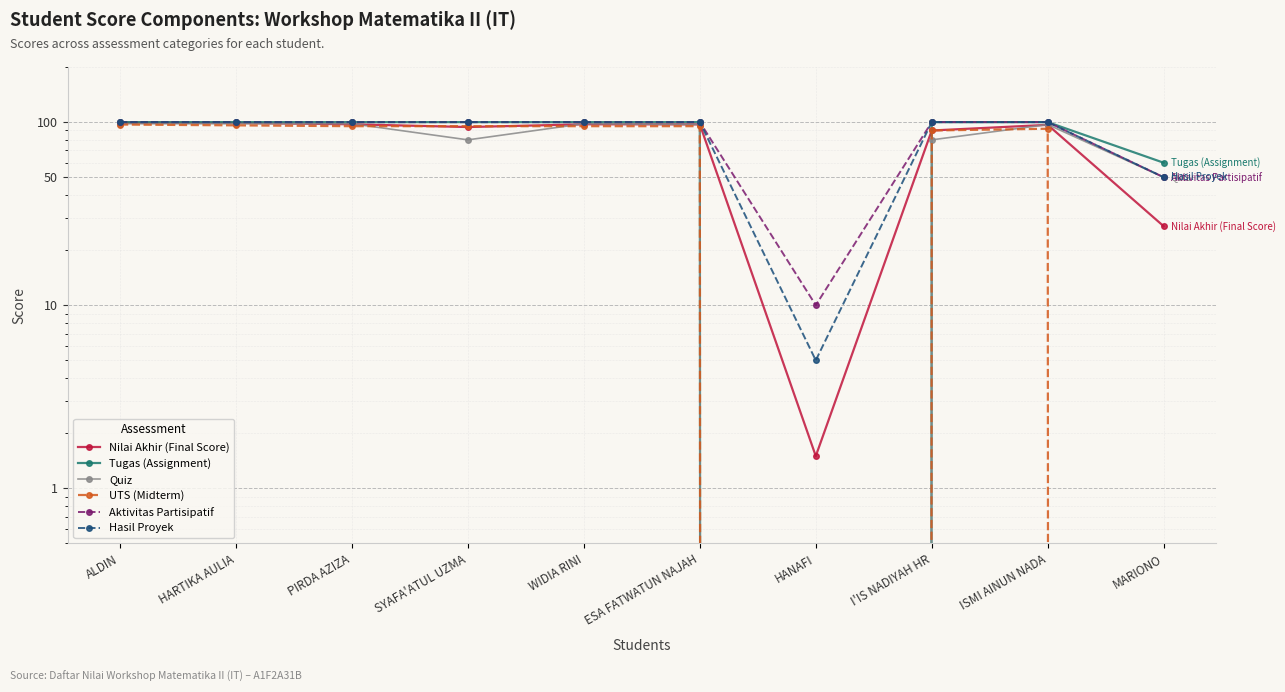

Is the value of UTS (Midterm) at I'IS NADIYAH HR greater than the value of Hasil Proyek at HARTIKA AULIA?

No